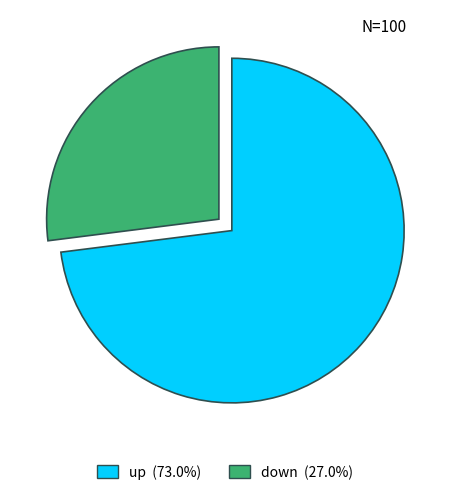

Count the number of slices in the pie.

2